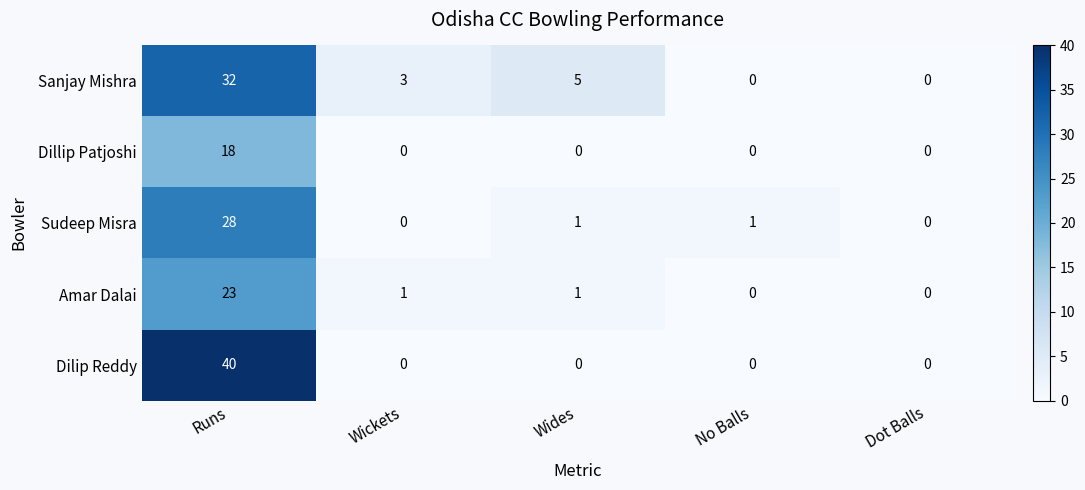

At Runs, list the series in order from largest to smallest.

Dilip Reddy, Sanjay Mishra, Sudeep Misra, Amar Dalai, Dillip Patjoshi